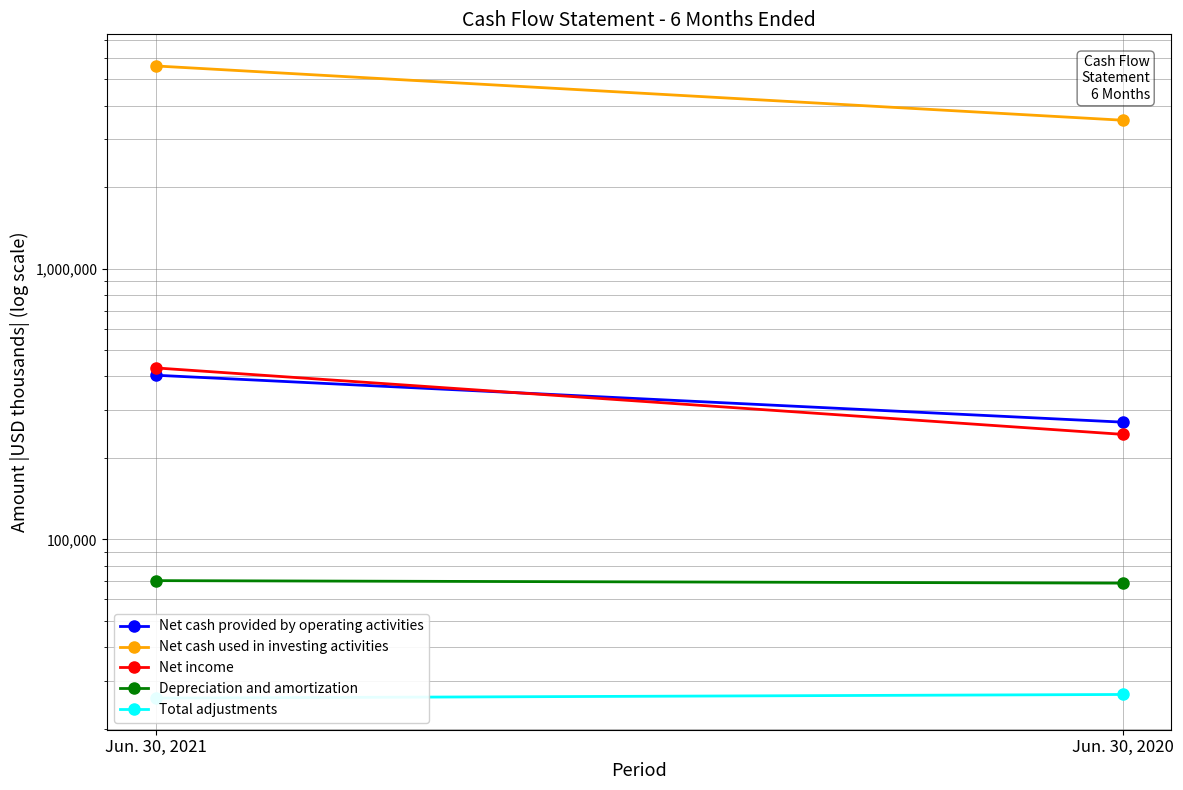

True or false: Total adjustments has a value of 40741 at Jun. 30, 2020.

False